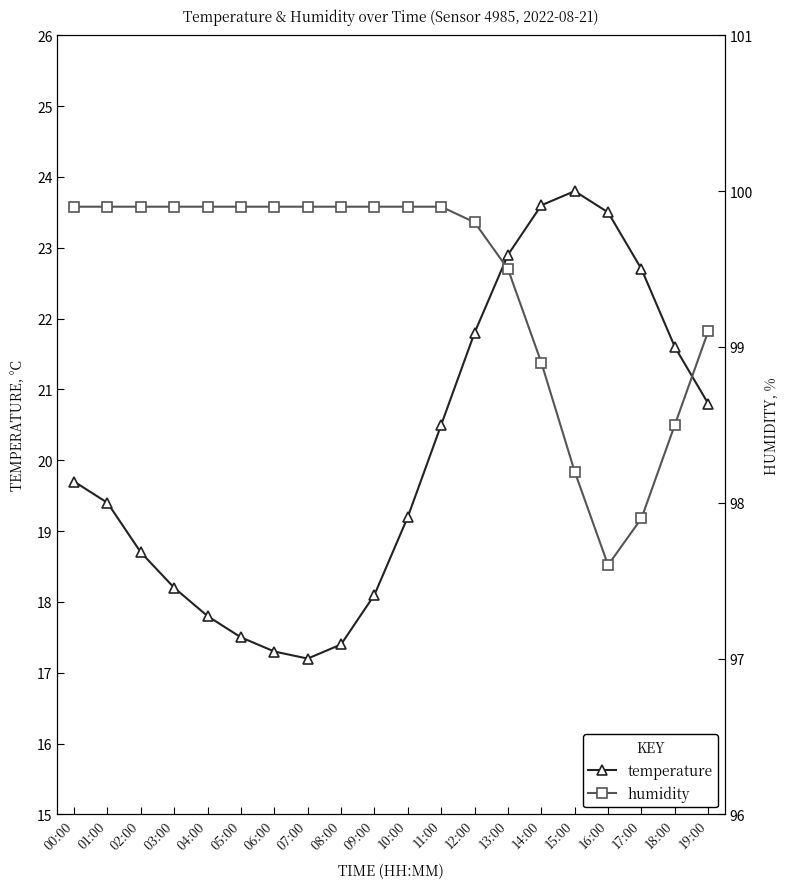

Count the number of data series in this chart.

2